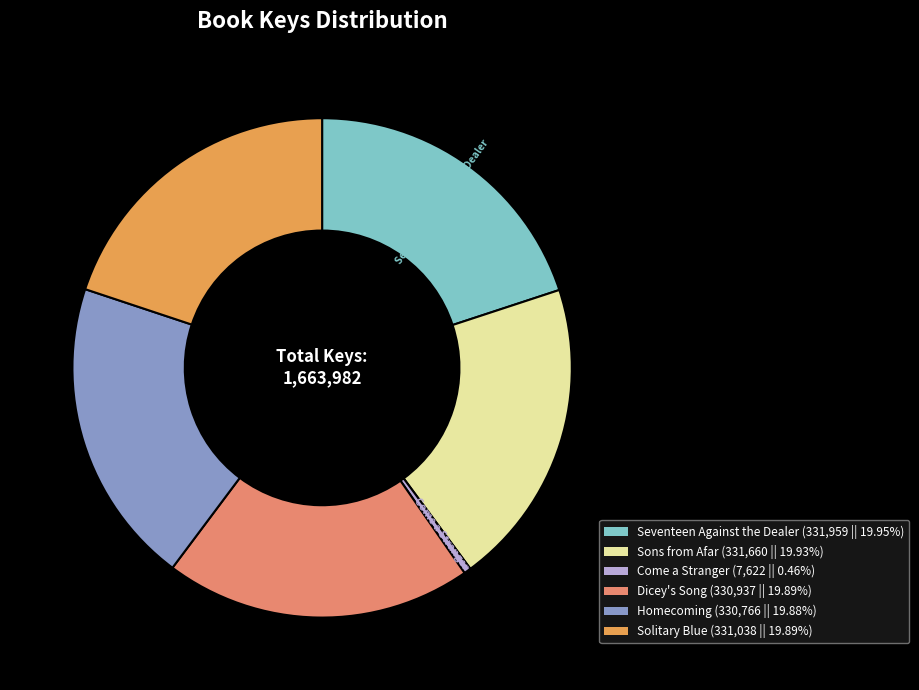

Does Homecoming account for over 50% of the chart?

No